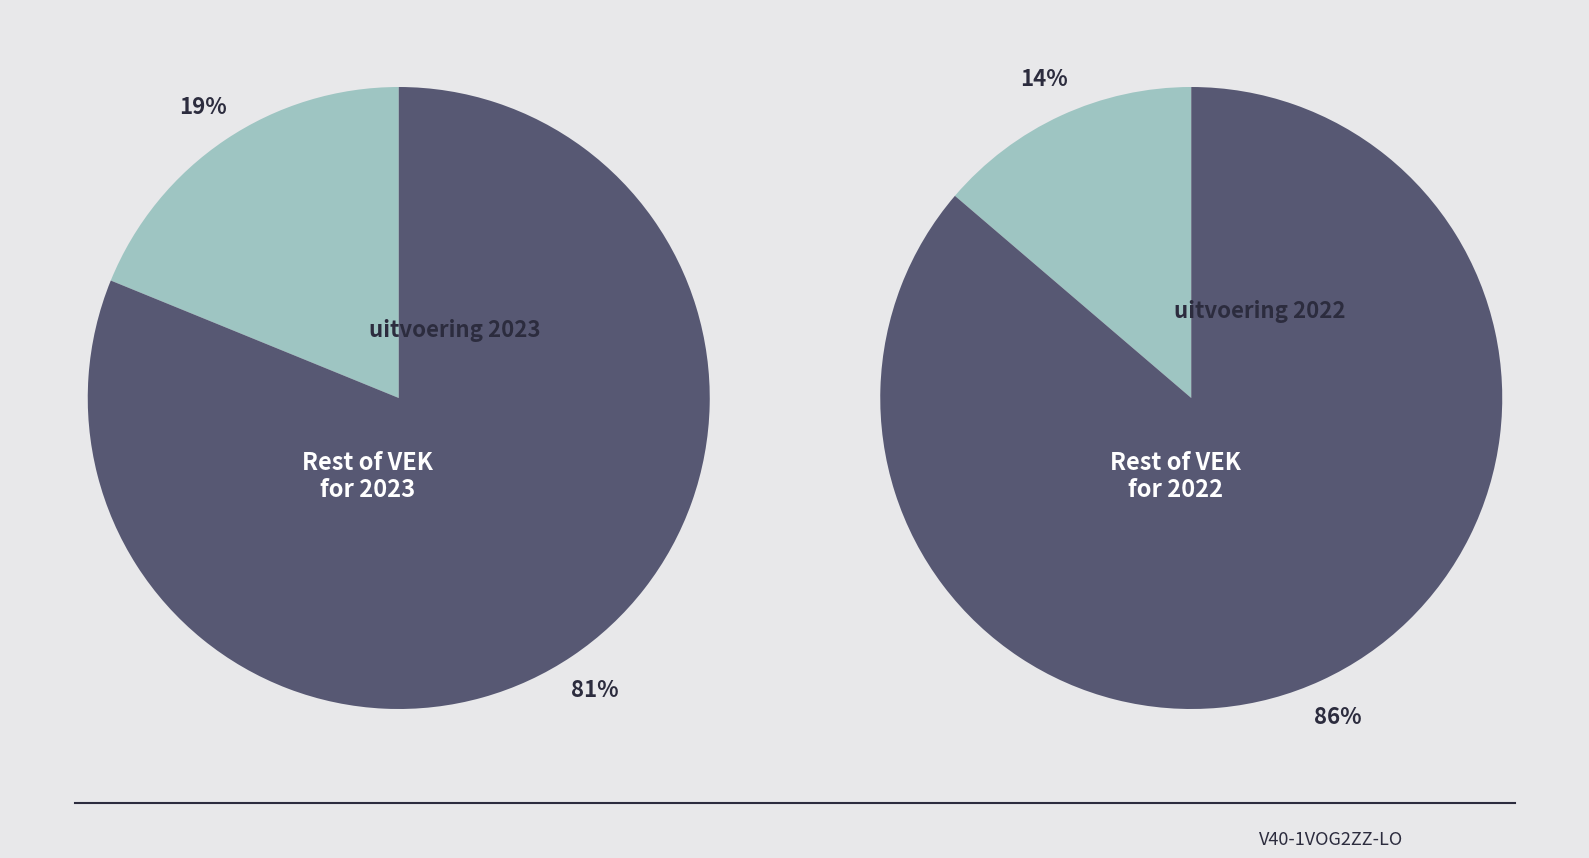

Is 2021 the majority of the pie?

No